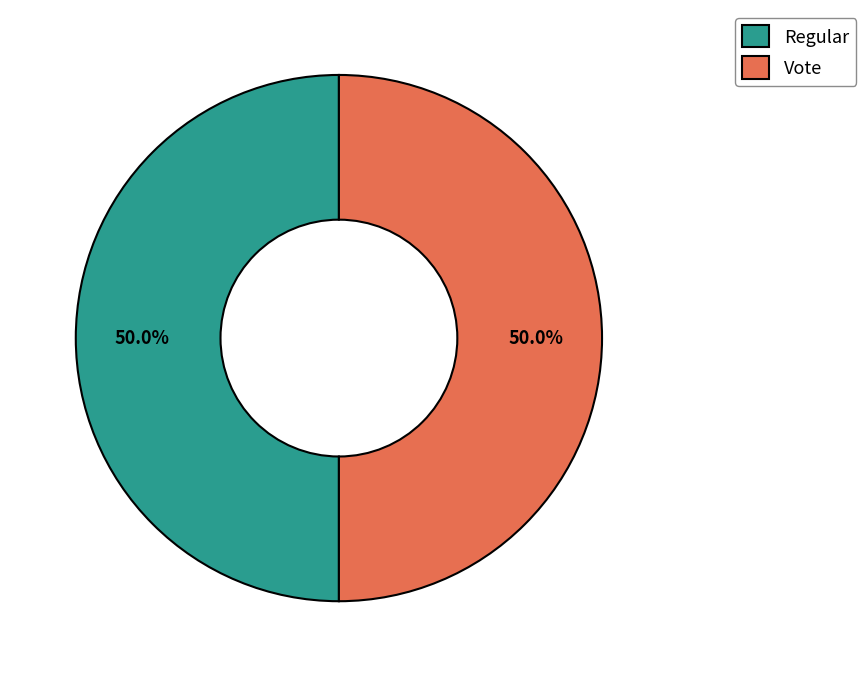

To the nearest percent, what is the difference between the Regular and Vote slice percentages?

0%